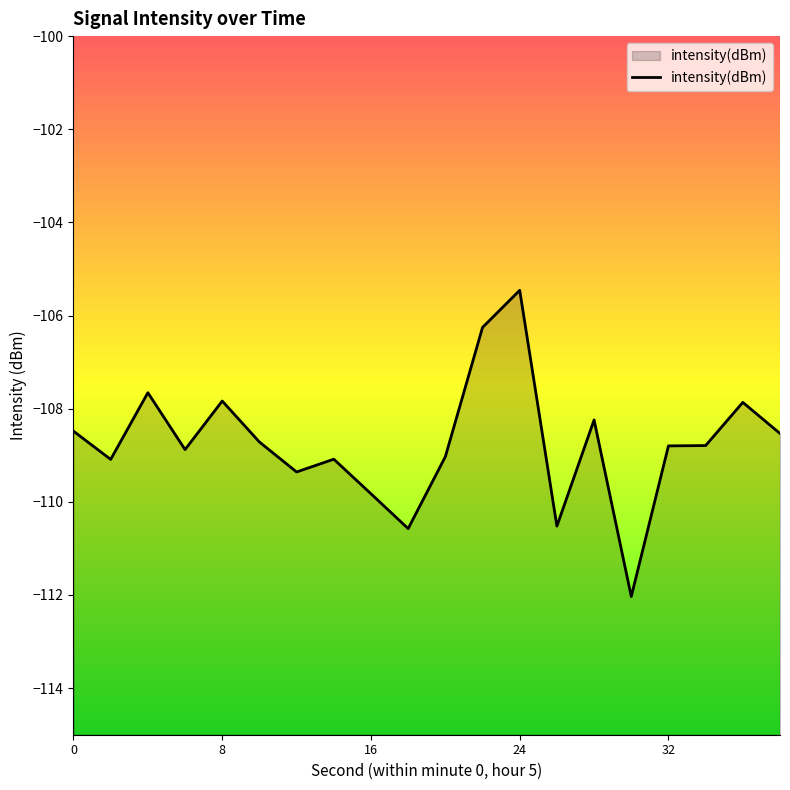

How many data points are less than -108?

15